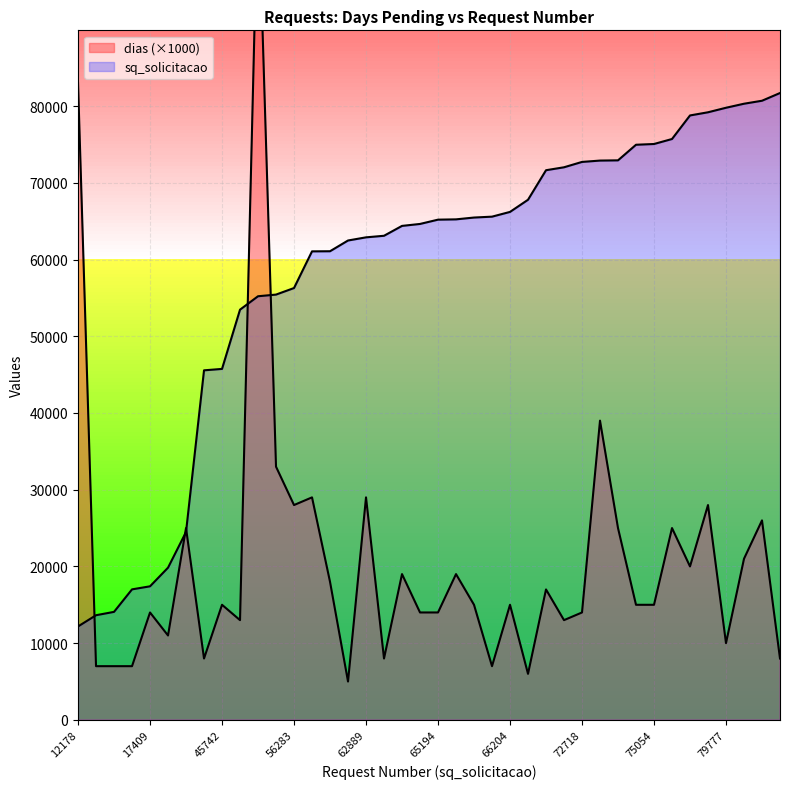

Reading left to right, list all the values displayed in this chart.

dias: 12178=83000	13641=7000	14078=7000	17011=7000	17409=14000	19838=11000	24483=25000	45558=8000	45742=15000	53464=13000	55212=109000	55428=33000	56283=28000	61063=29000	61078=18000	62478=5000	62889=29000	63094=8000	64381=19000	64635=14000	65194=14000	65233=19000	65470=15000	65585=7000	66204=15000	67787=6000	71637=17000	72020=13000	72718=14000	72894=39000	72924=25000	74956=15000	75054=15000	75705=25000	78775=20000	79188=28000	79777=10000	80303=21000	80692=26000	81698=8000
sq_solicitacao: 12178=12178	13641=13641	14078=14078	17011=17011	17409=17409	19838=19838	24483=24483	45558=45558	45742=45742	53464=53464	55212=55212	55428=55428	56283=56283	61063=61063	61078=61078	62478=62478	62889=62889	63094=63094	64381=64381	64635=64635	65194=65194	65233=65233	65470=65470	65585=65585	66204=66204	67787=67787	71637=71637	72020=72020	72718=72718	72894=72894	72924=72924	74956=74956	75054=75054	75705=75705	78775=78775	79188=79188	79777=79777	80303=80303	80692=80692	81698=81698